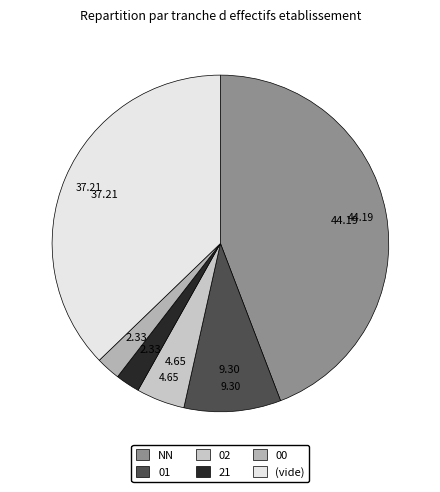

How many segments does this pie chart have?

6